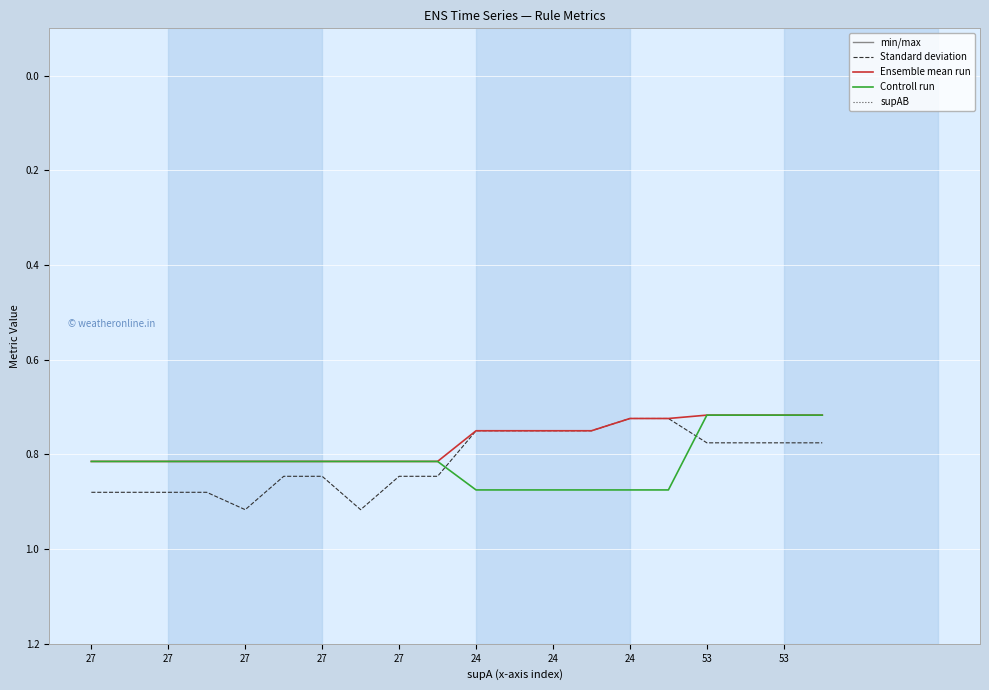

What is the minimum value for Standard deviation?

0.7